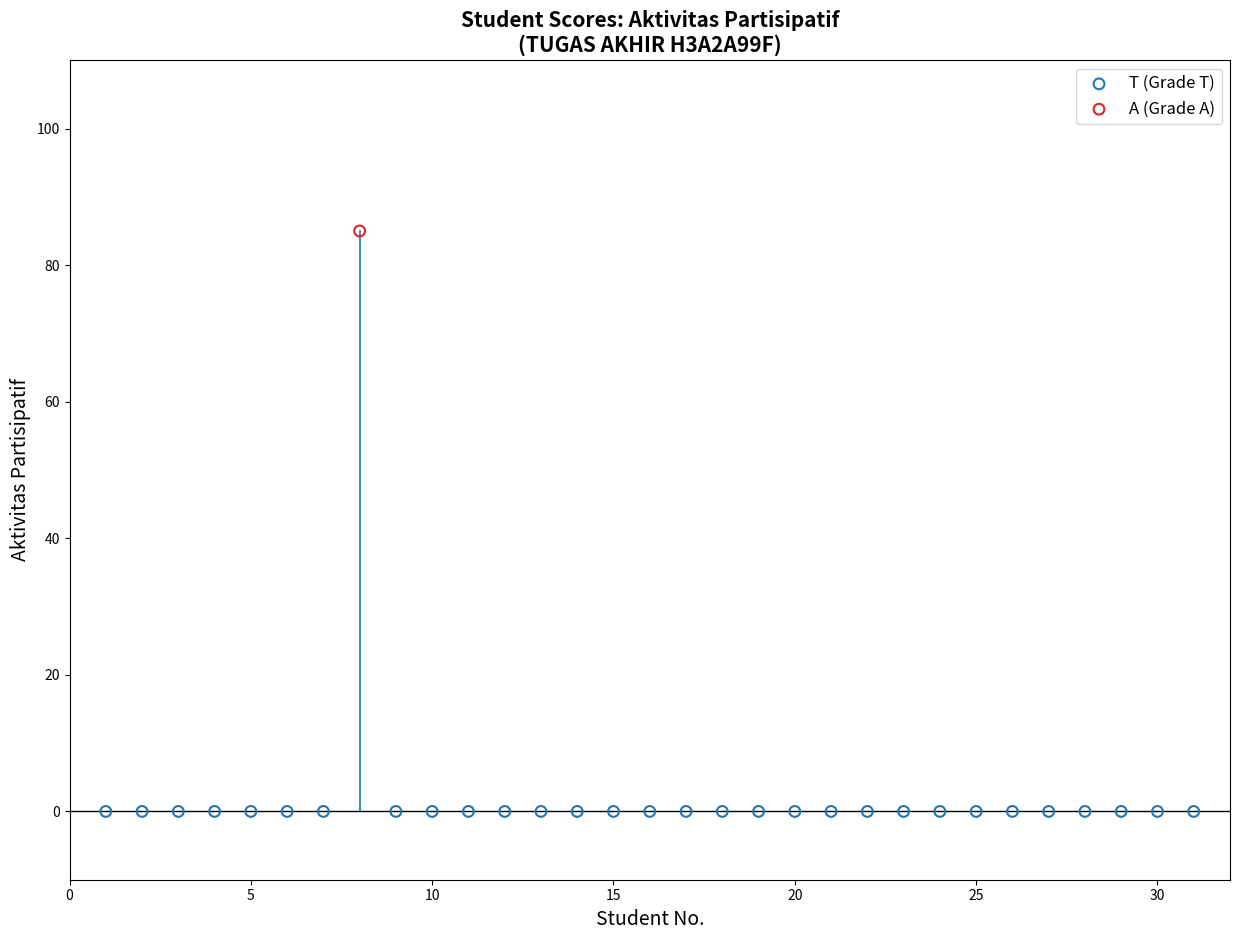

What are all the series names shown in the legend?

T (Grade T), A (Grade A)